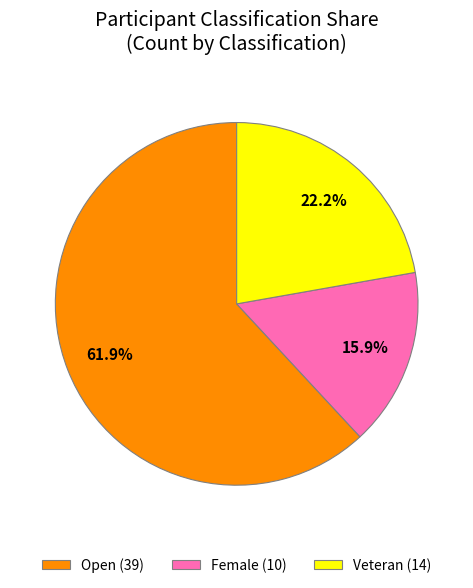

Which has a higher value, Female or Open?

Open